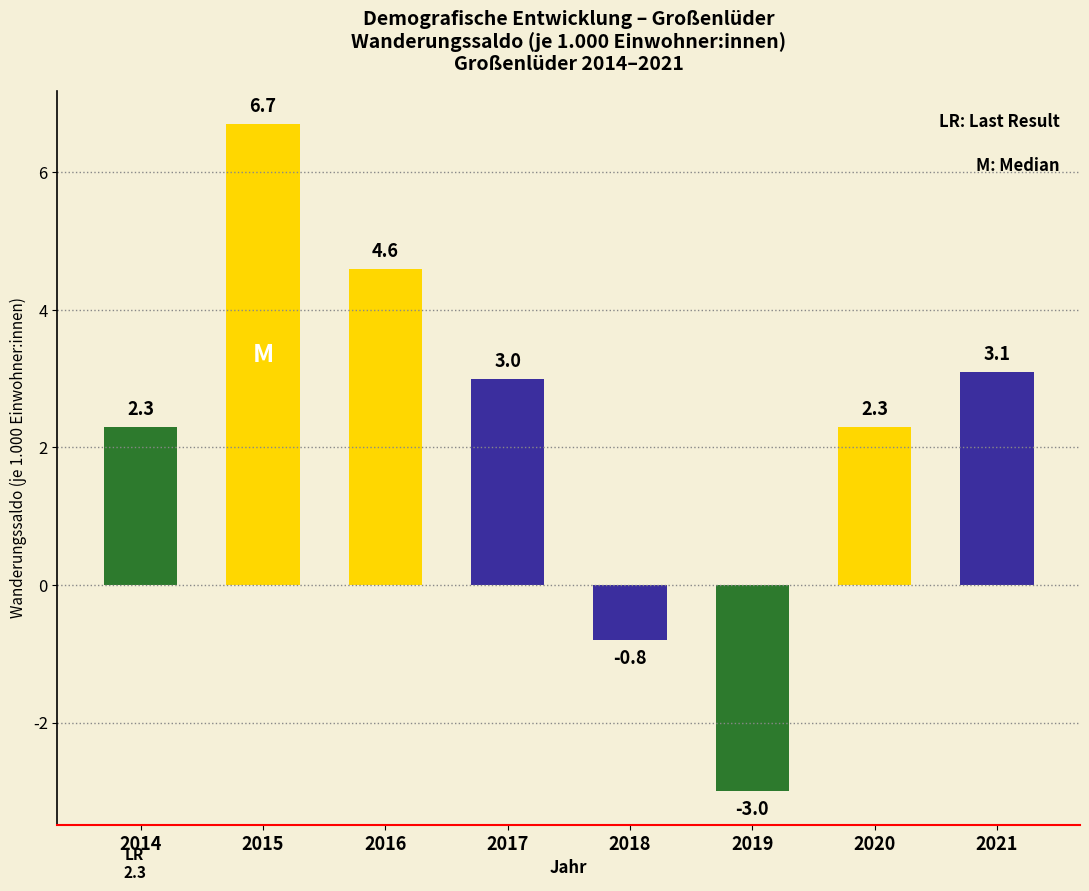

Where does the data first go above 3?

2015